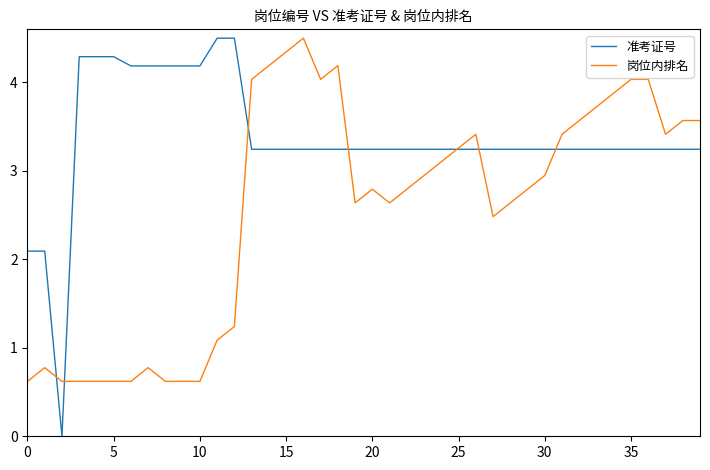

True or false: 岗位内排名 and 准考证号 intersect in this chart.

True